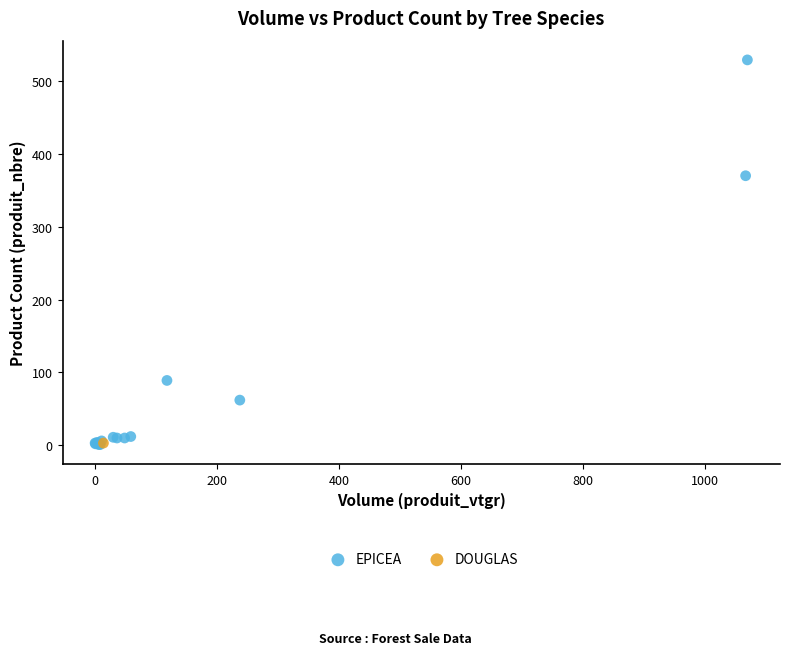

What are all the series names shown in the legend?

EPICEA, DOUGLAS